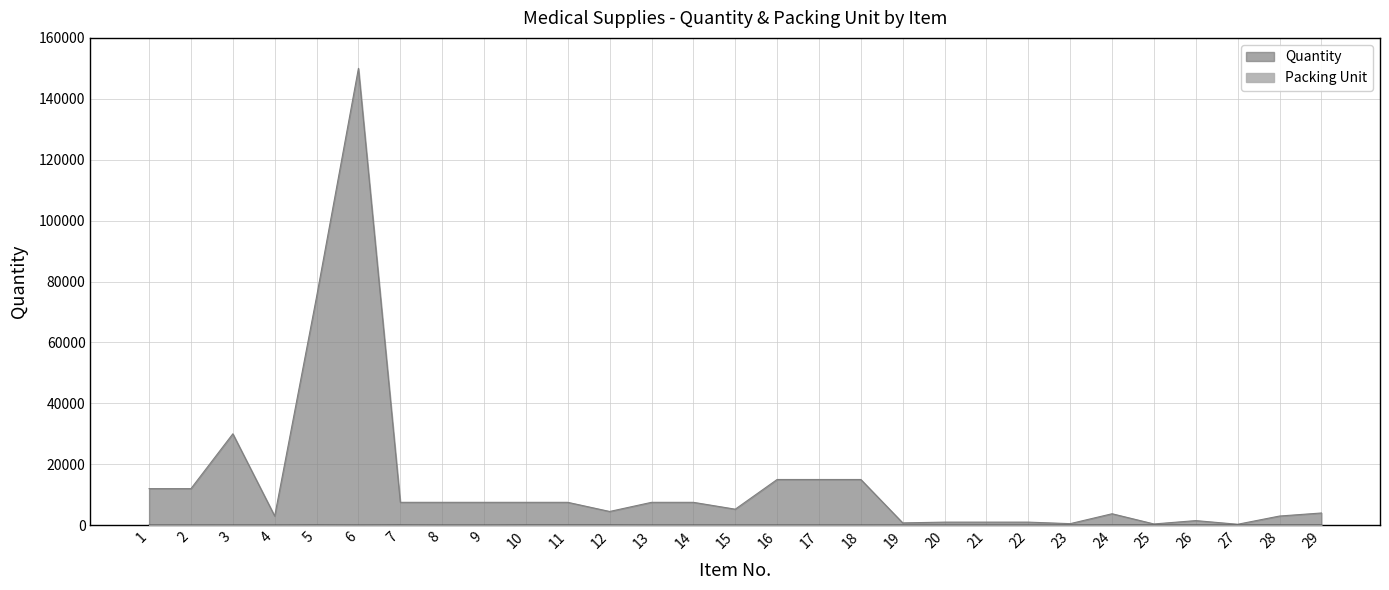

Count the number of categories in the chart.

29